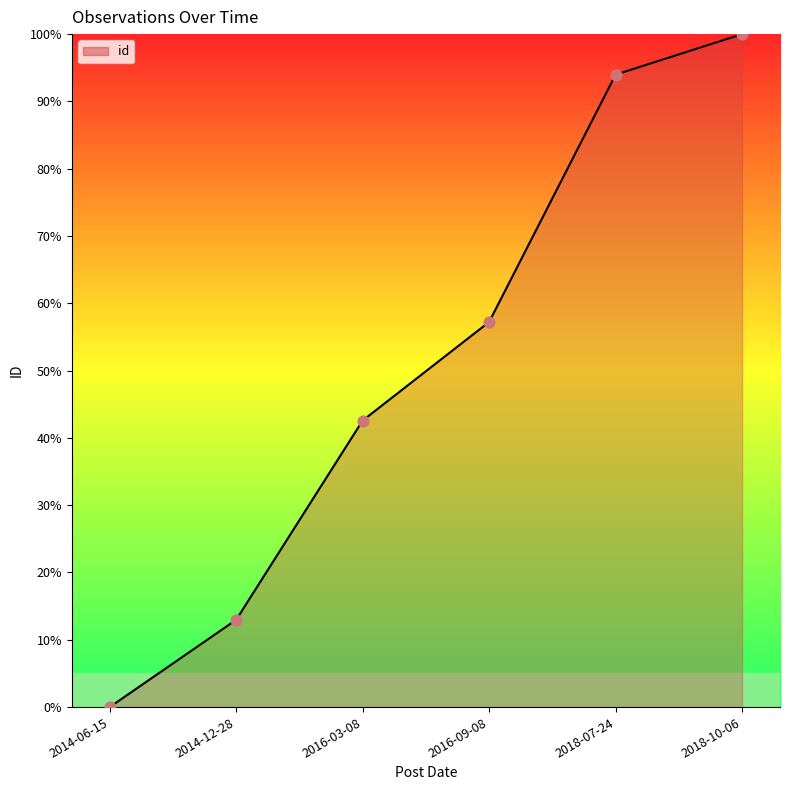

Between 2016-03-08 and 2016-09-08, which is larger?

2016-09-08